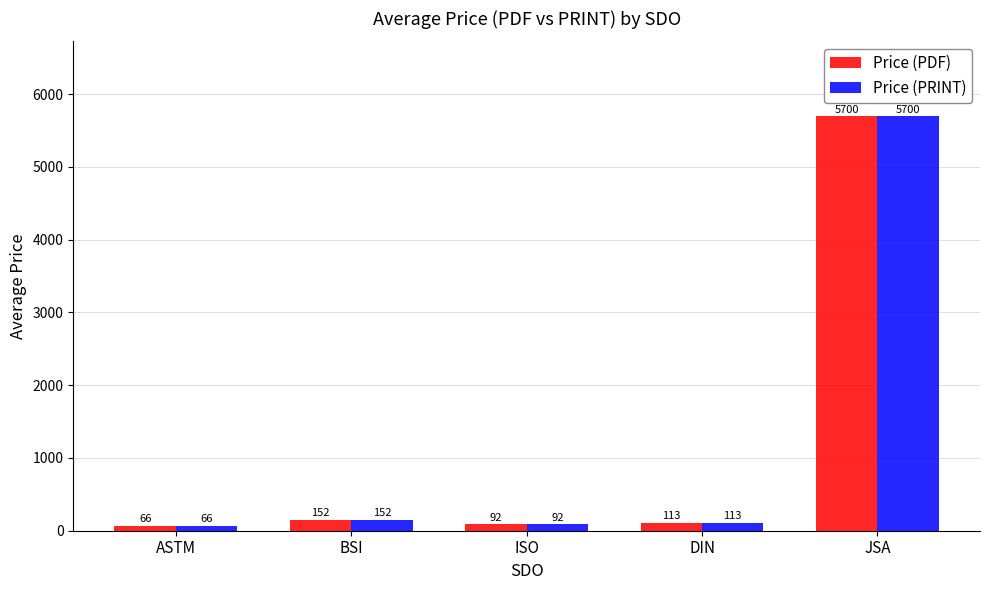

What is the maximum value for Price (PRINT)?

5700.0